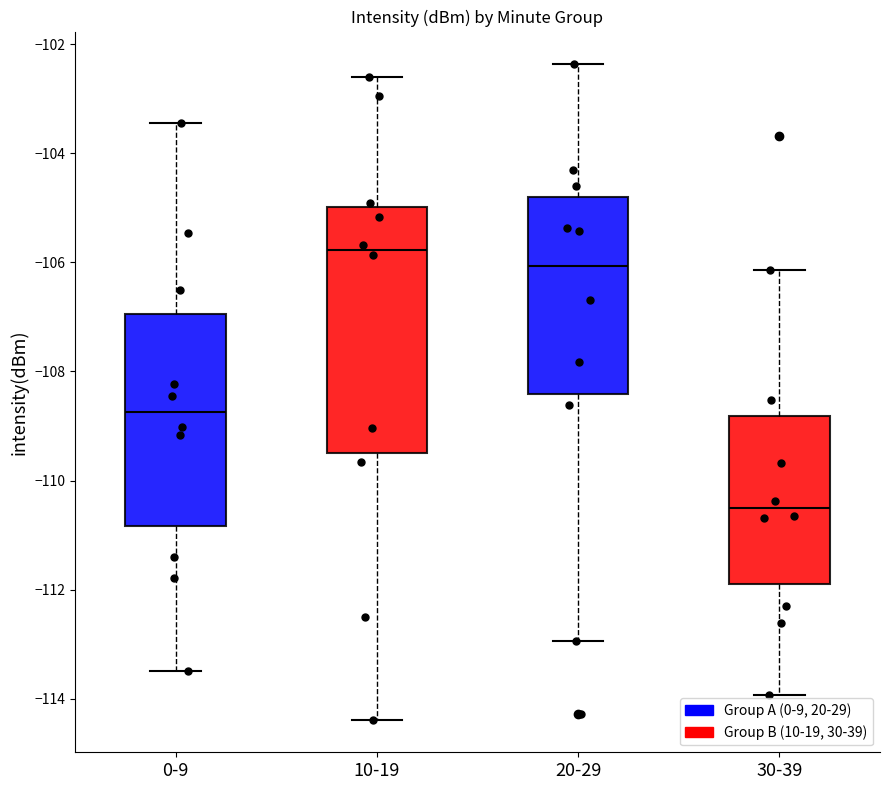

Which box is the tallest, from its lower edge to its upper edge?

10-19